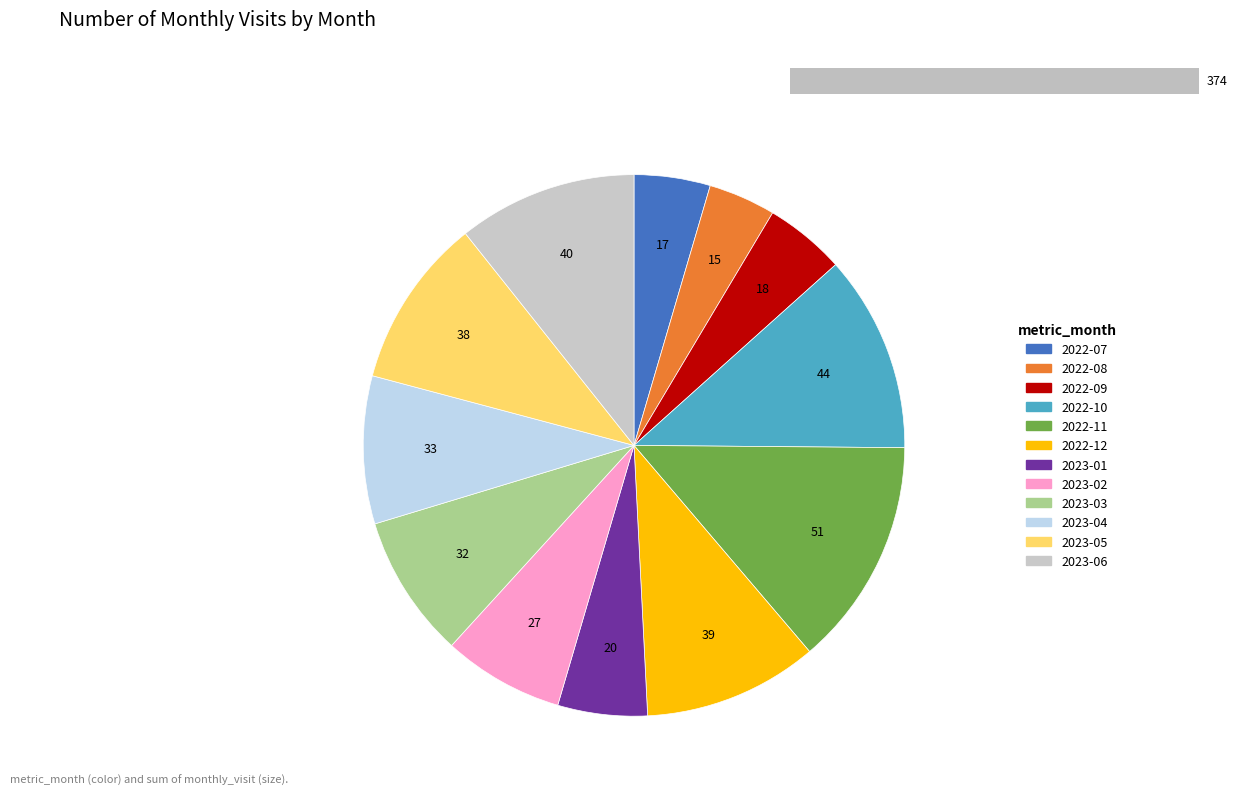

The 2023-06 slice represents 11% of the pie. True or false?

True